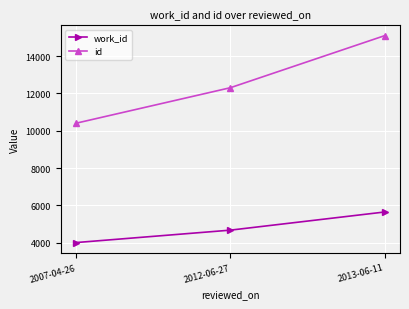

Reading right to left, transcribe all the data shown in this chart.

work_id: 5647	4675	4010
id: 15095	12307	10406